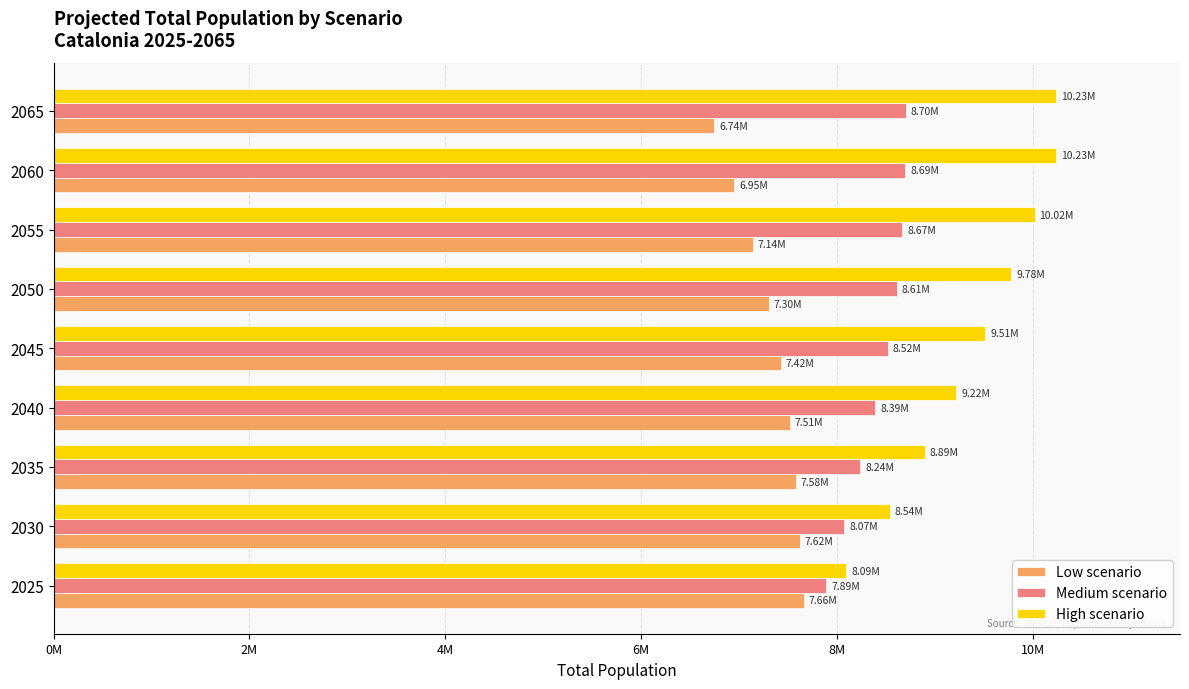

Which series has the largest range (max minus min)?

High scenario